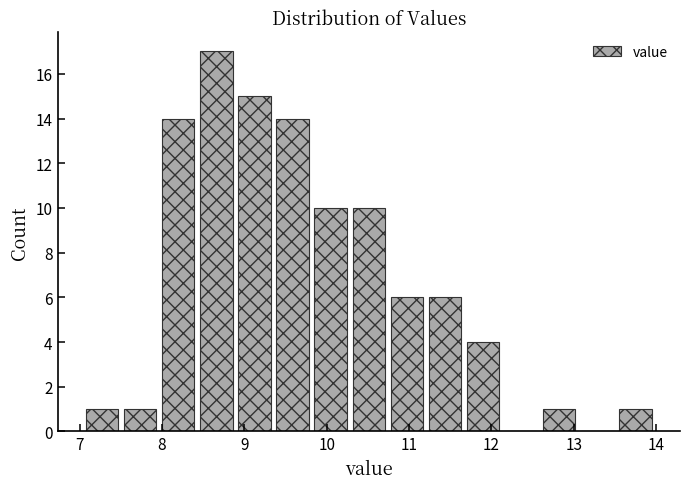

Reading left to right, list every bar in this chart as the range it spans on the x-axis followed by its height. Neither the bar edges nor the heights are printed on the chart, so give them approximately, as read against the axes.

7.0 to 7.5: 1
7.5 to 8.0: 1
8.0 to 8.4: 14
8.4 to 8.9: 17
8.9 to 9.4: 15
9.4 to 9.8: 14
9.8 to 10.3: 10
10.3 to 10.7: 10
10.7 to 11.2: 6
11.2 to 11.7: 6
11.7 to 12.1: 4
12.1 to 12.6: 0
12.6 to 13.1: 1
13.1 to 13.5: 0
13.5 to 14.0: 1